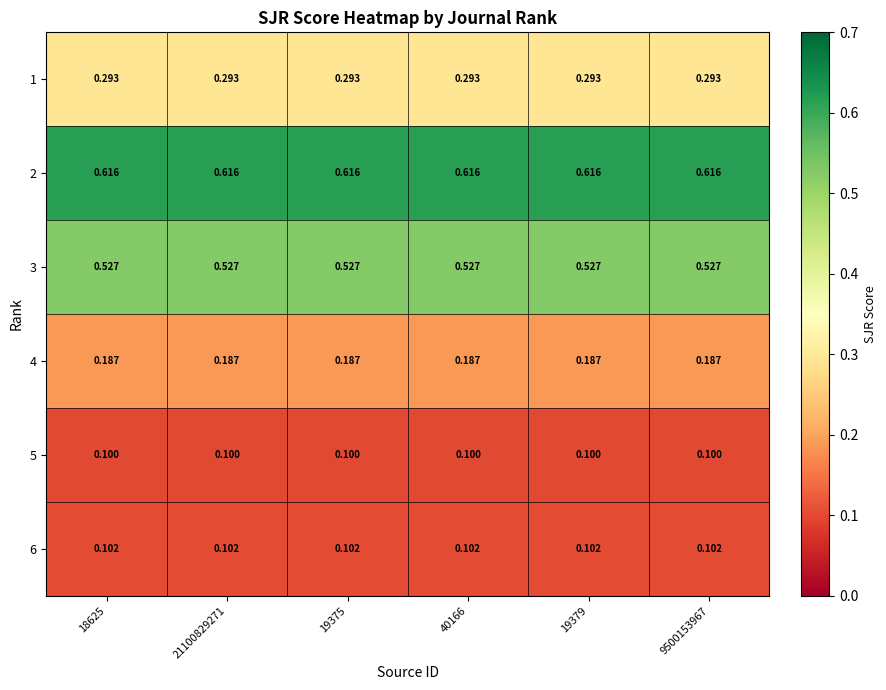

Is the value of 1 at 19375 greater than the value of 5 at 19375?

Yes